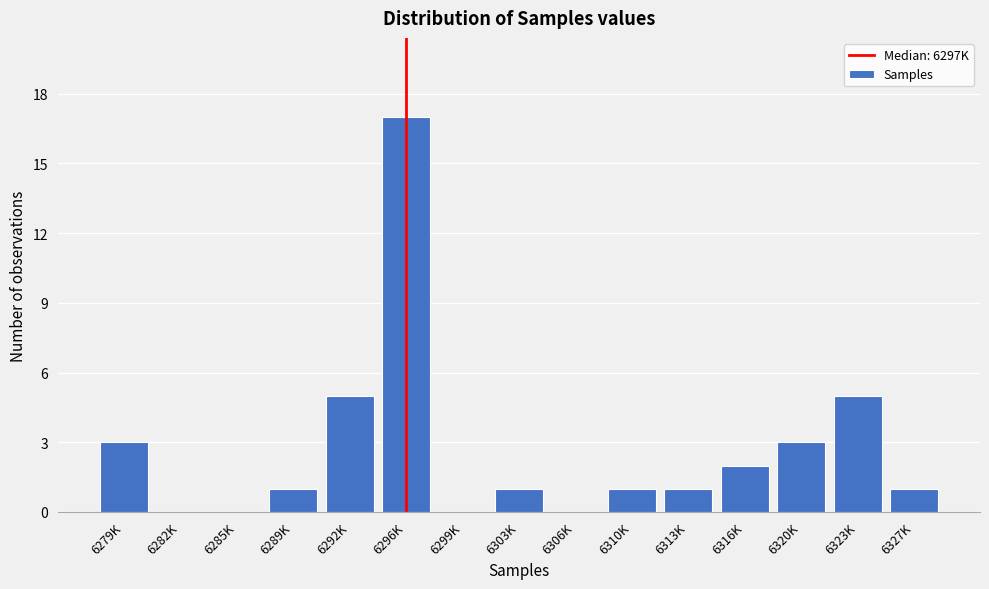

Reading right to left, extract all data points from this chart.

6327K=1	6323K=5	6320K=3	6316K=2	6313K=1	6310K=1	6306K=0	6303K=1	6299K=0	6296K=17	6292K=5	6289K=1	6285K=0	6282K=0	6279K=3